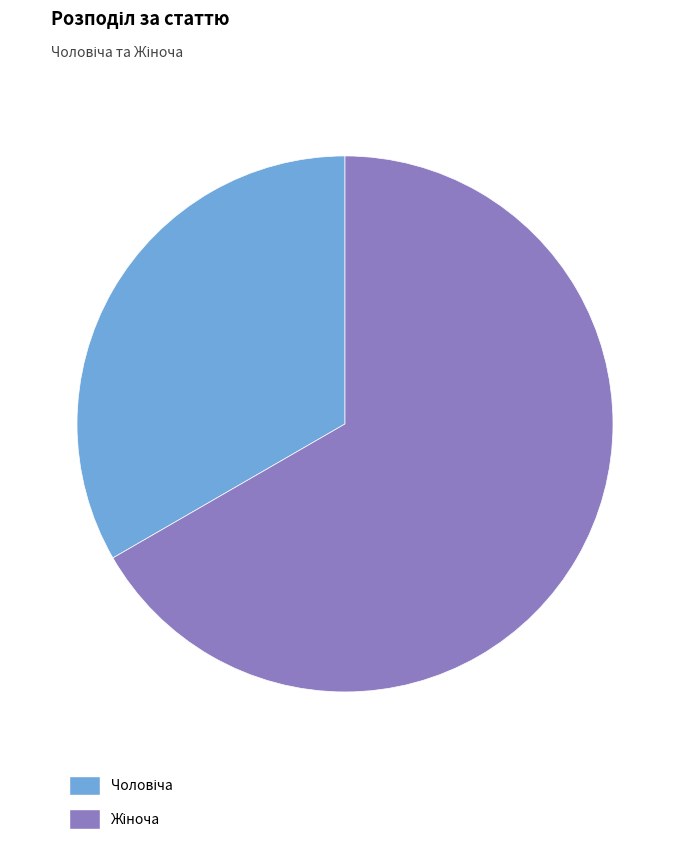

Is there any slice that represents more than half of the pie?

Yes